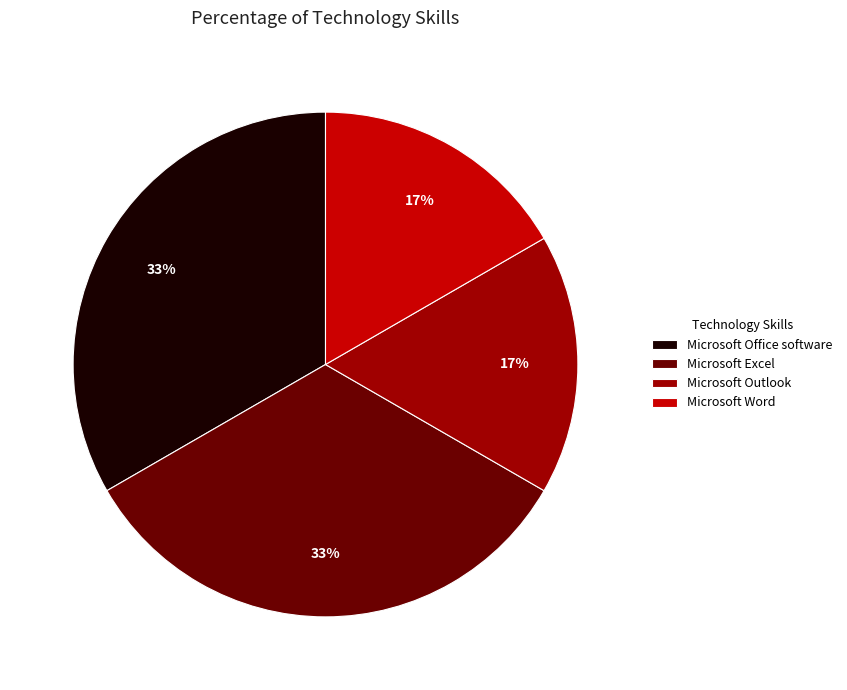

What percentage is the Microsoft Outlook slice, to the nearest percent?

17%